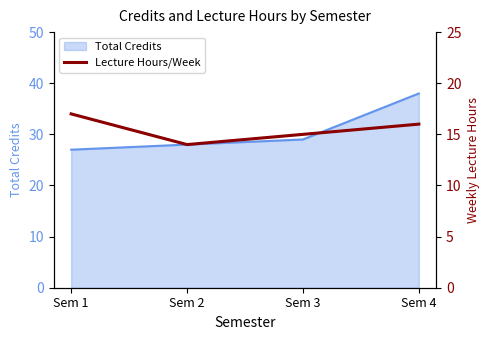

Is it true that the value at Sem 2 is 22?

False